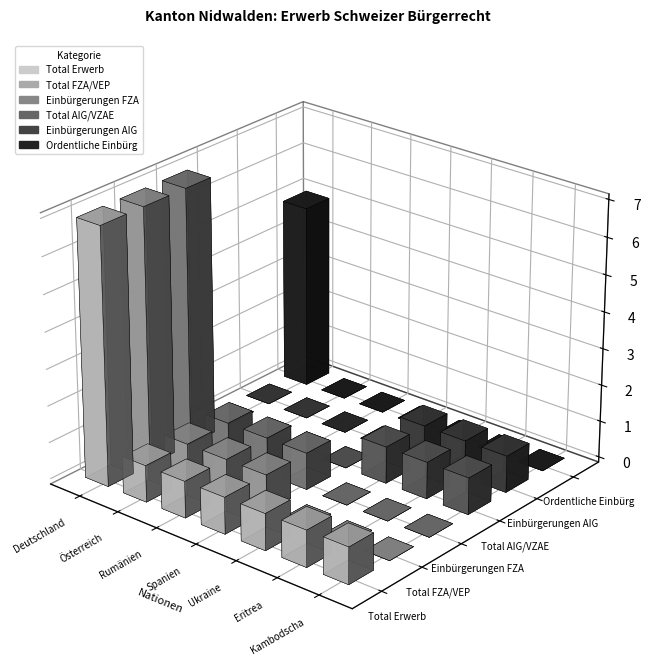

At how many categories does at least one series exceed 5?

1